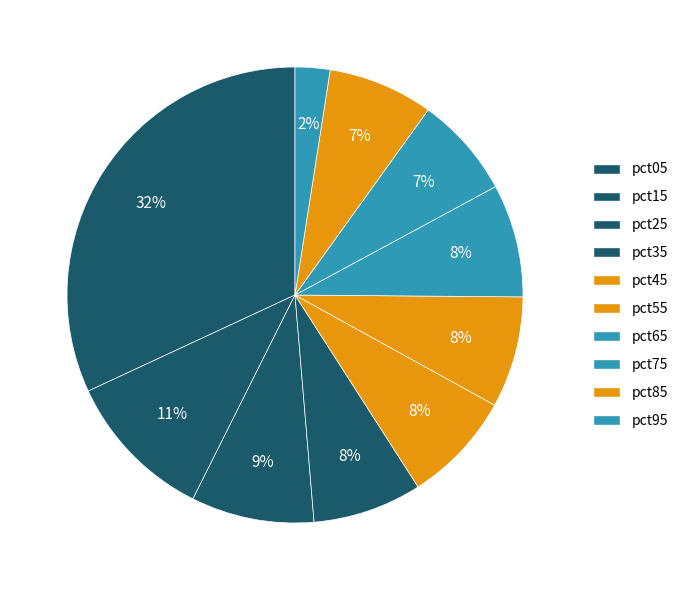

To the nearest percent, what is the difference between the pct55 and pct15 slice percentages?

3%